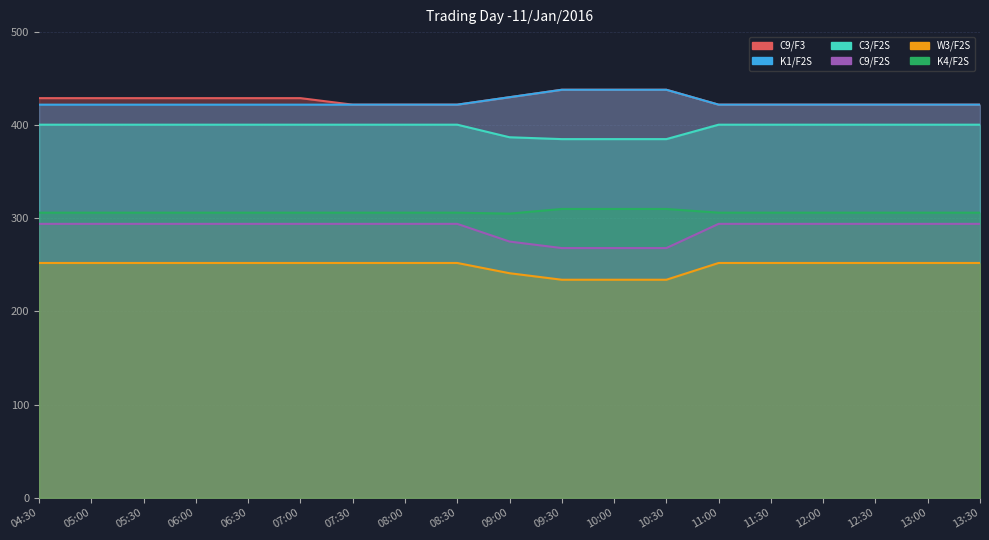

What is the total value across all series at 12:00?

2097.1